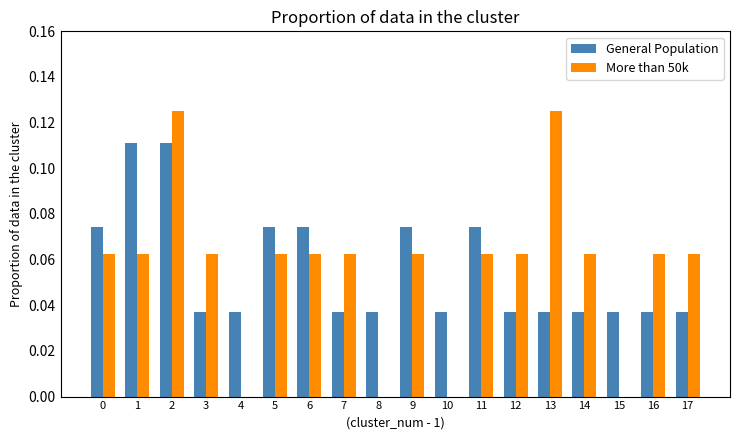

What is the sum of all More than 50k values?

1.0